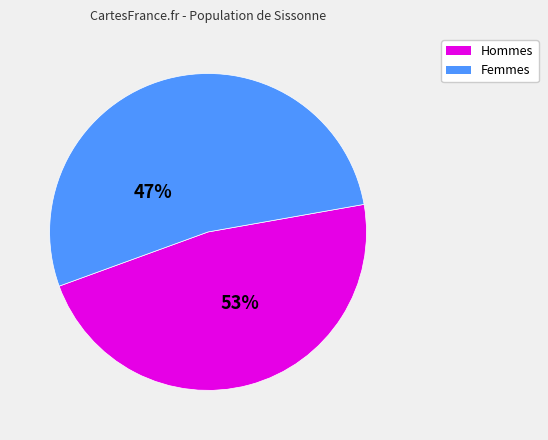

Is it true that pct05 is 3% of the pie?

False